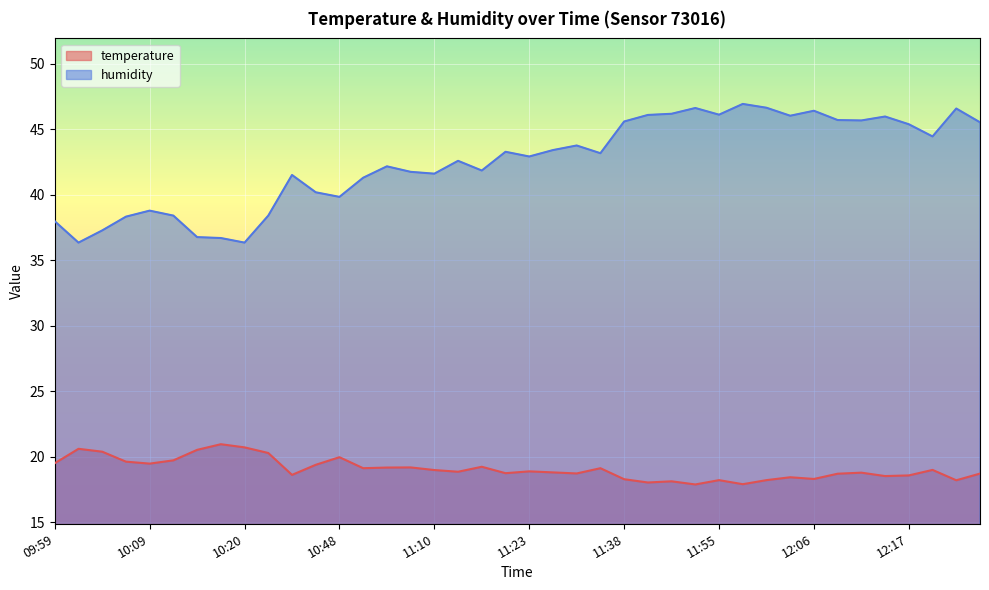

Reading left to right, what are all the values shown in this chart?

temperature: 19.5	20.6	20.4	19.6	19.5	19.7	20.5	21.0	20.7	20.3	18.6	19.4	20.0	19.1	19.2	19.2	19.0	18.9	19.2	18.8	18.9	18.8	18.7	19.1	18.3	18.0	18.1	17.9	18.2	17.9	18.2	18.4	18.3	18.7	18.8	18.5	18.6	19.0	18.2	18.7
humidity: 38.0	36.3	37.3	38.3	38.8	38.4	36.8	36.7	36.3	38.4	41.5	40.2	39.8	41.3	42.2	41.7	41.6	42.6	41.8	43.3	42.9	43.4	43.8	43.2	45.6	46.1	46.2	46.6	46.1	46.9	46.6	46.0	46.4	45.7	45.7	46.0	45.4	44.4	46.6	45.5